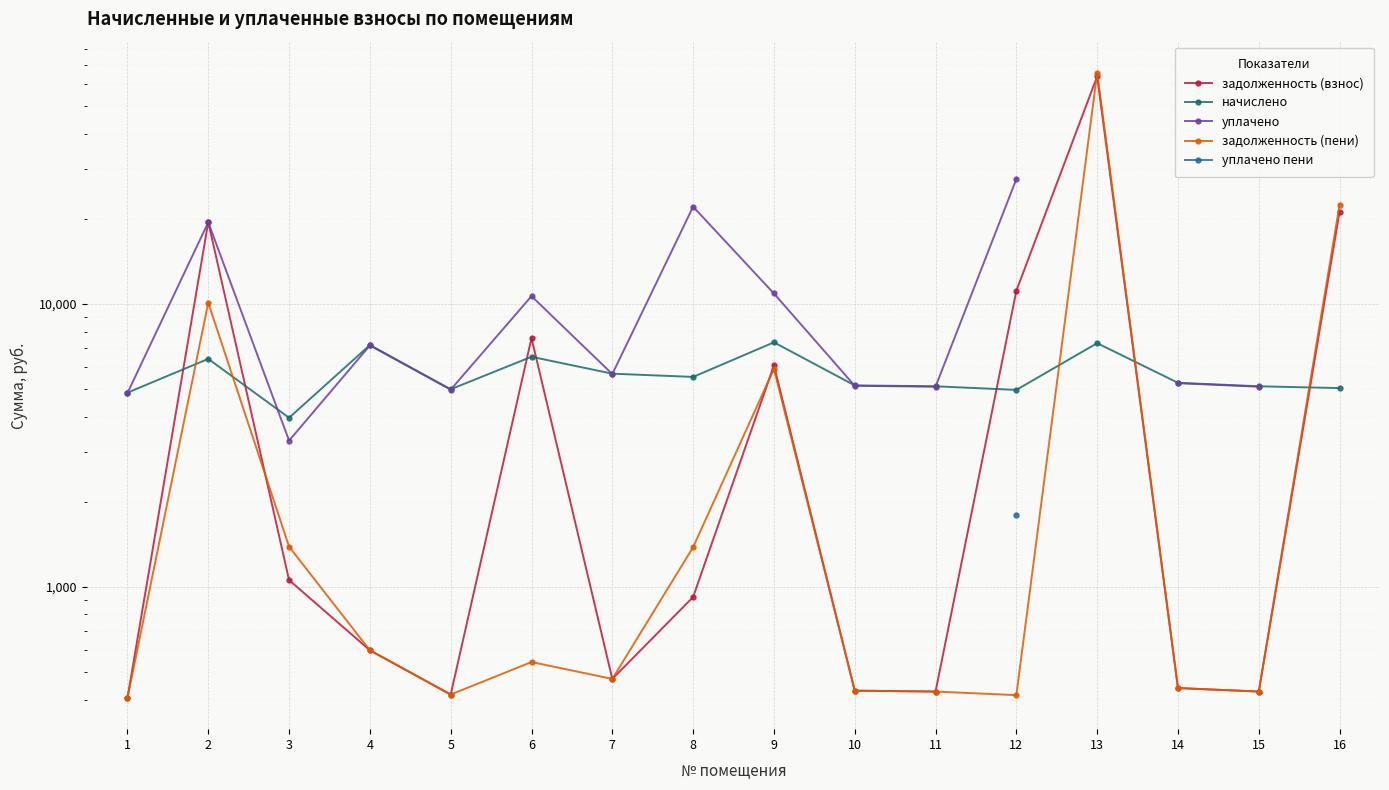

Is the value of уплачено пени at 12 greater than the value of уплачено at 2?

No